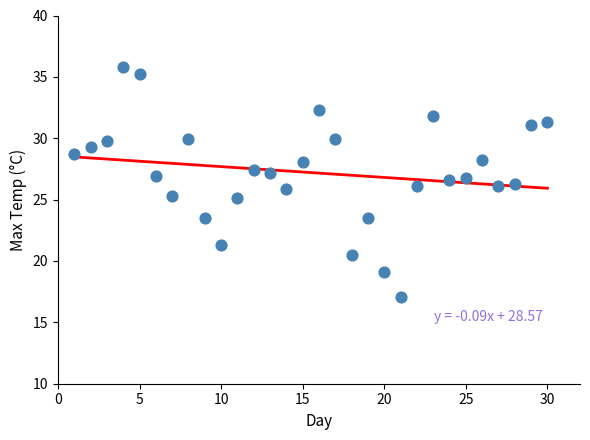

What is the range of Y values (max minus min)?

18.7